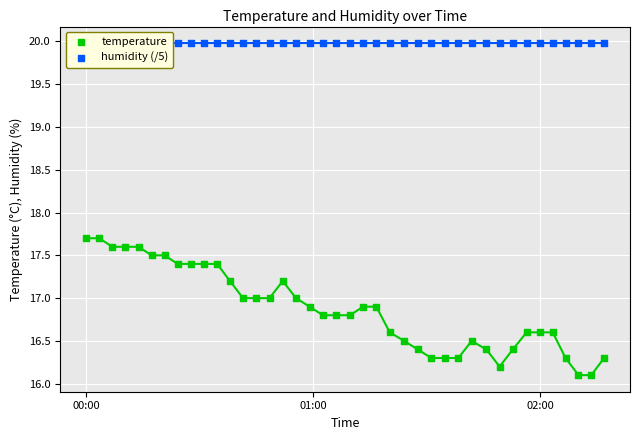

Is the value of humidity (/5) at 6 greater than the value of temperature at 25?

Yes